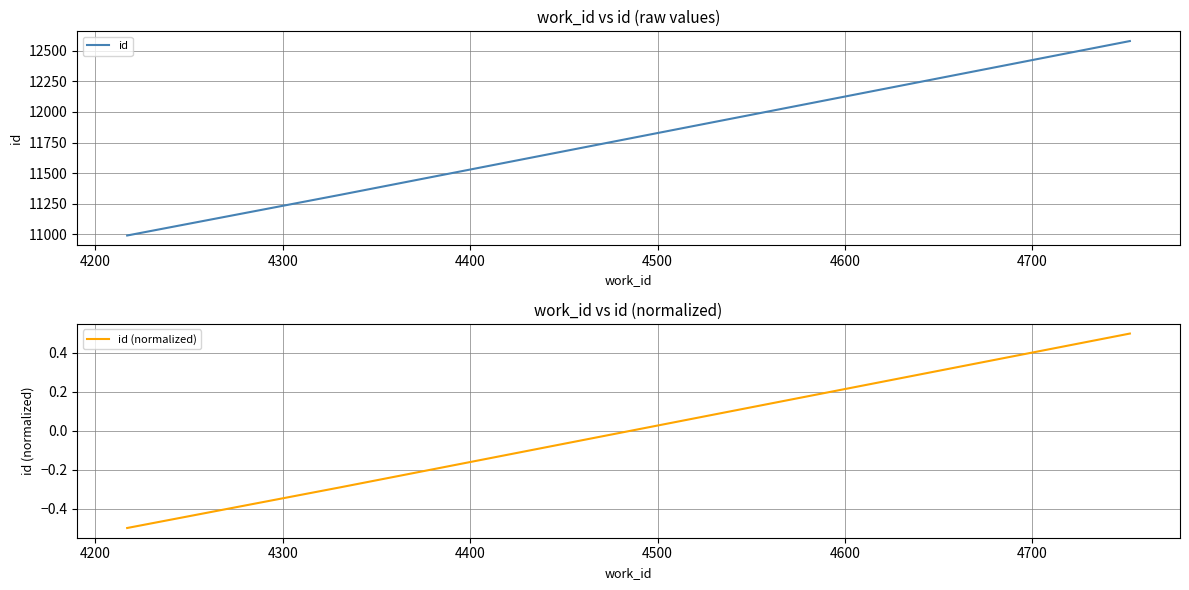

What is the greatest value displayed?

12579.0